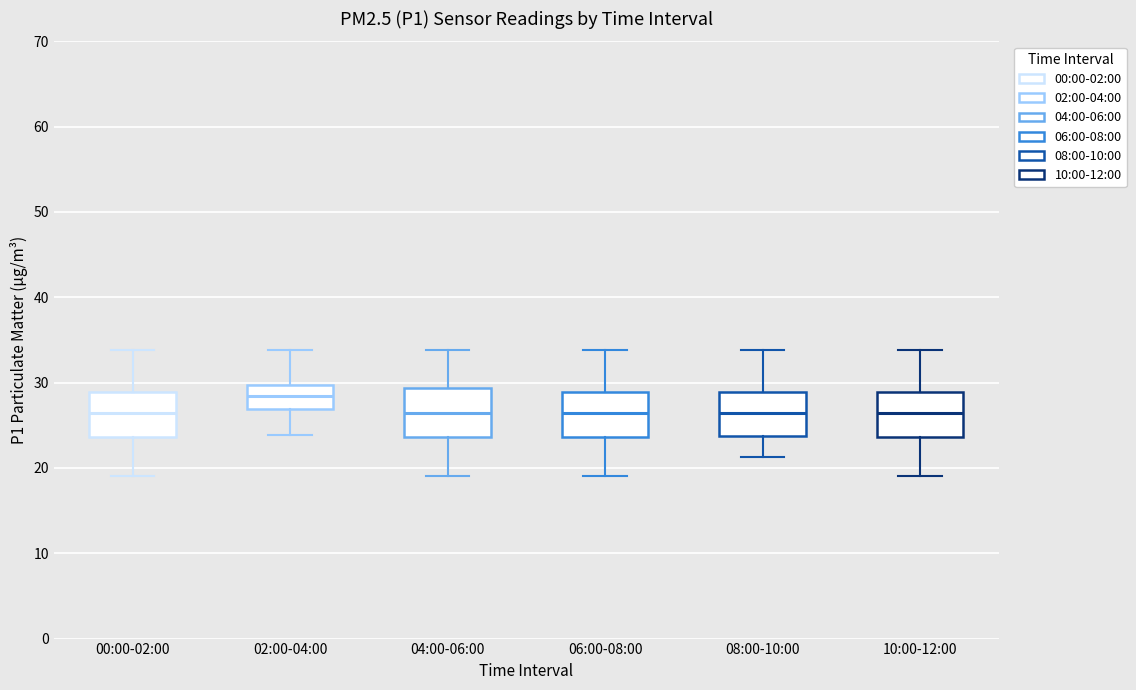

Which box has the highest median line?

02:00-04:00